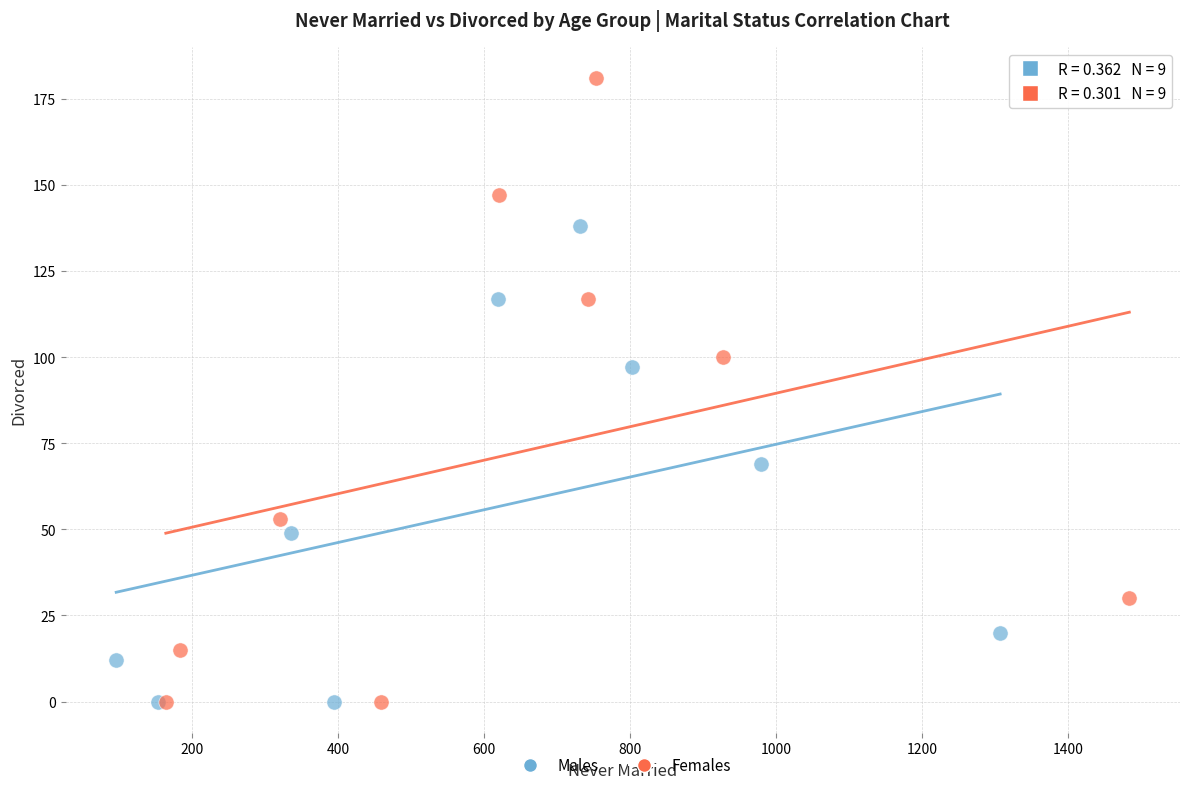

Which series has the largest Y range (max minus min)?

Females